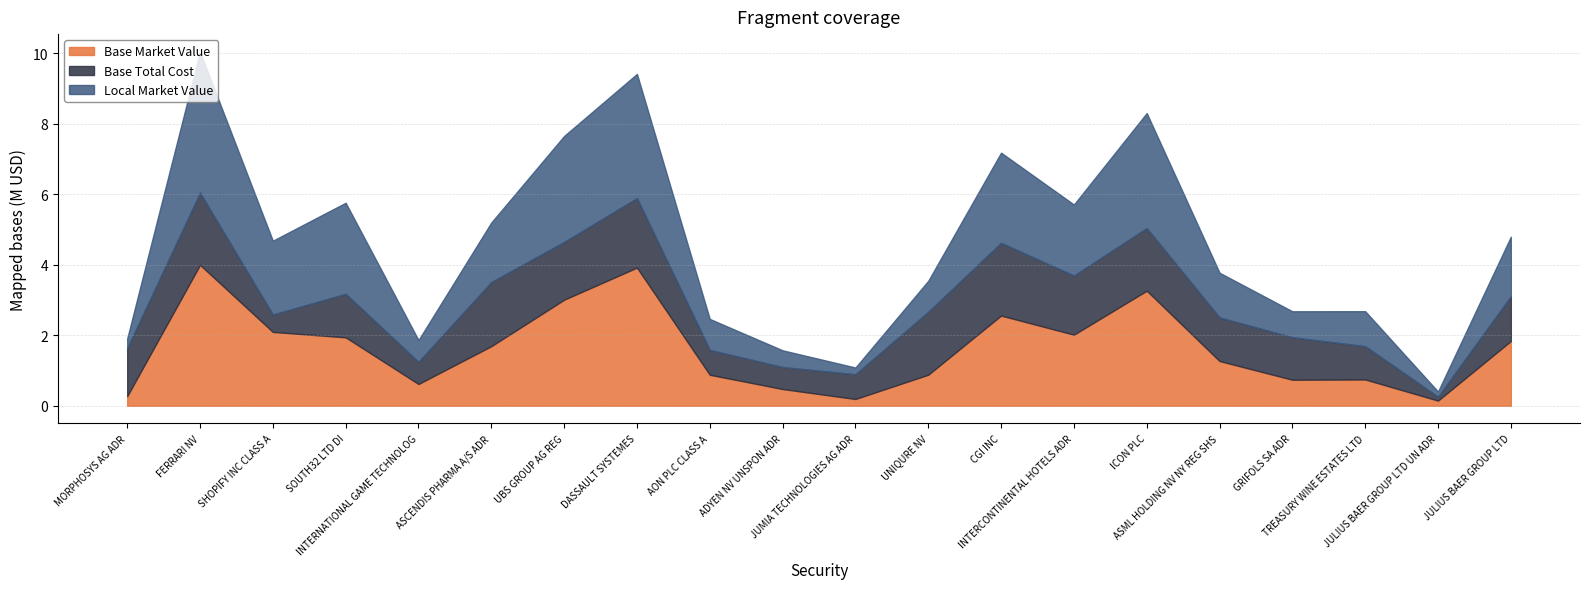

What is the average value of the Base Total Cost series?

1265160.0